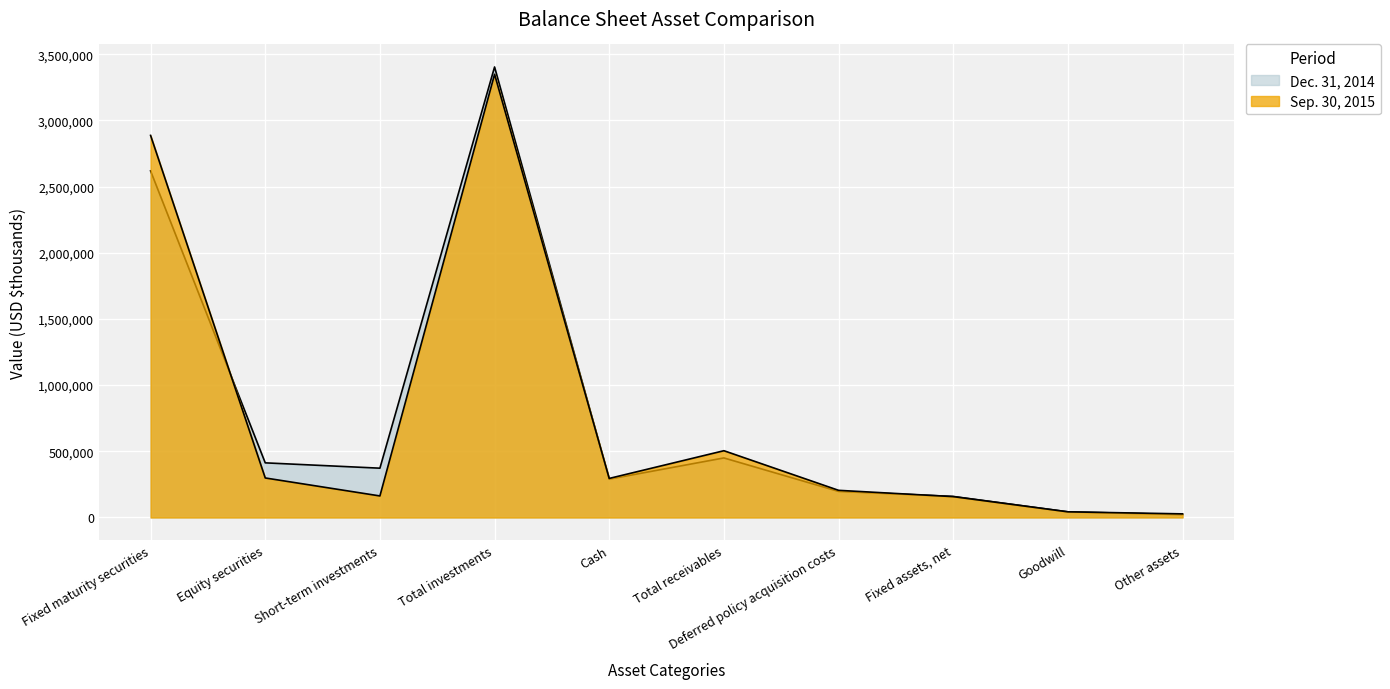

What is the sum of all Dec. 31, 2014 values?

7967985